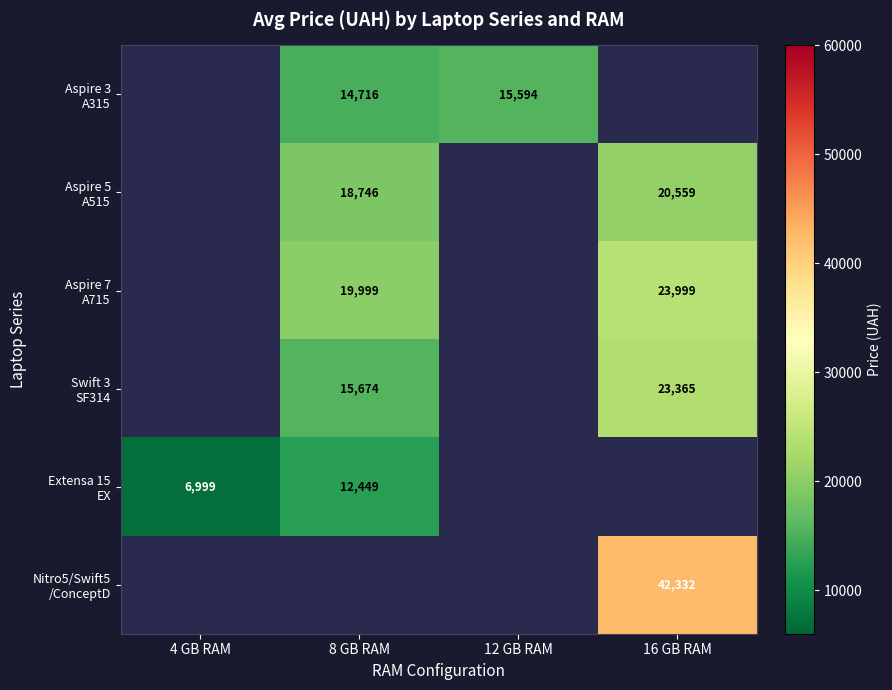

Is the value of Swift 3 SF314 at 8 GB RAM greater than the value of Aspire 5 A515 at 8 GB RAM?

No